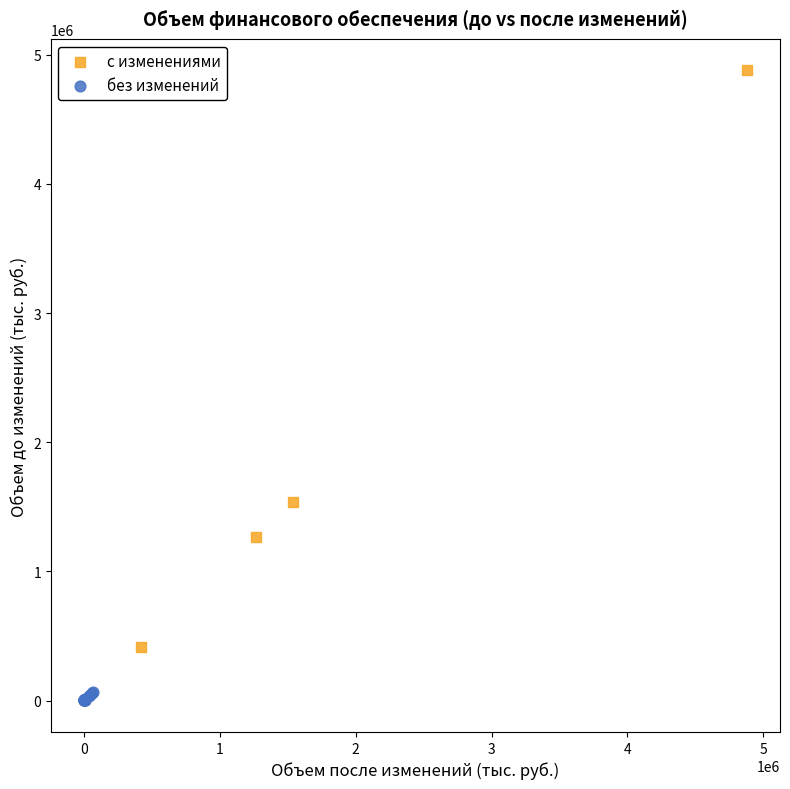

Which series reaches the maximum Y coordinate?

с изменениями